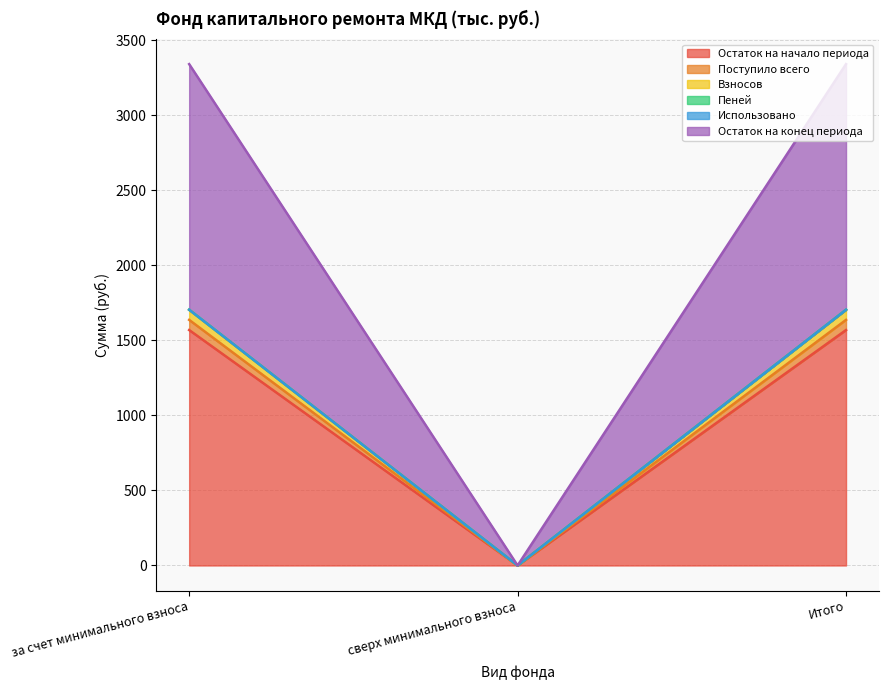

True or false: Остаток на начало периода has a value of 2353.1 at Итого.

False